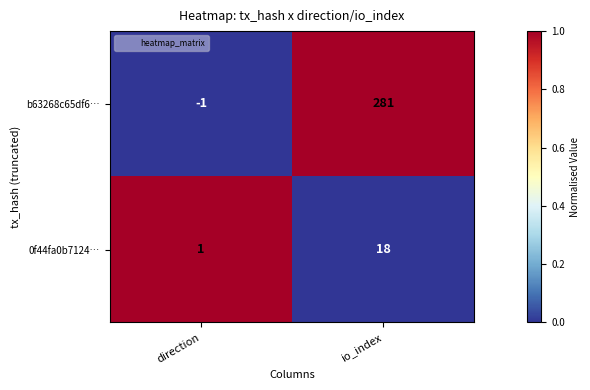

Which series has the largest range (max minus min)?

b63268c65df6…